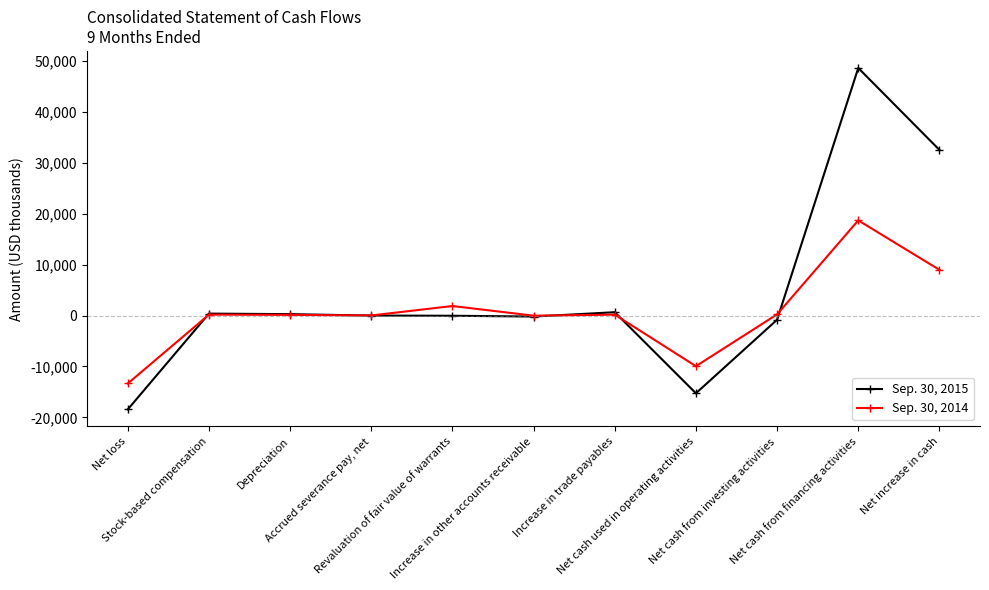

What is the minimum value shown in the chart?

-18422